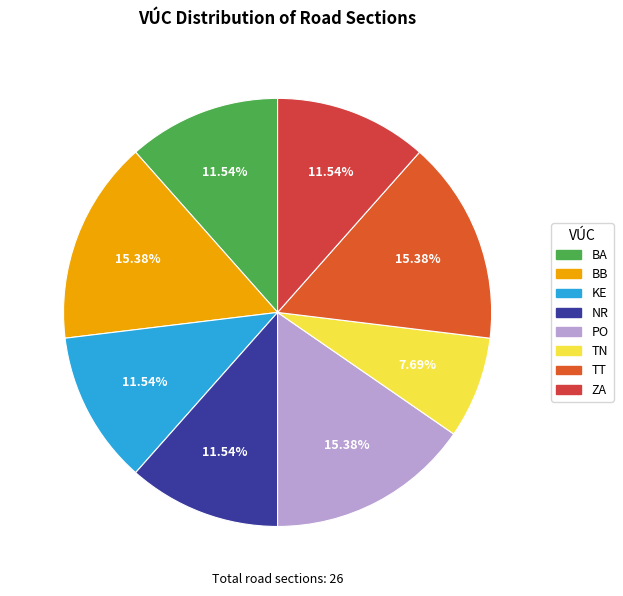

How many segments does this pie chart have?

8